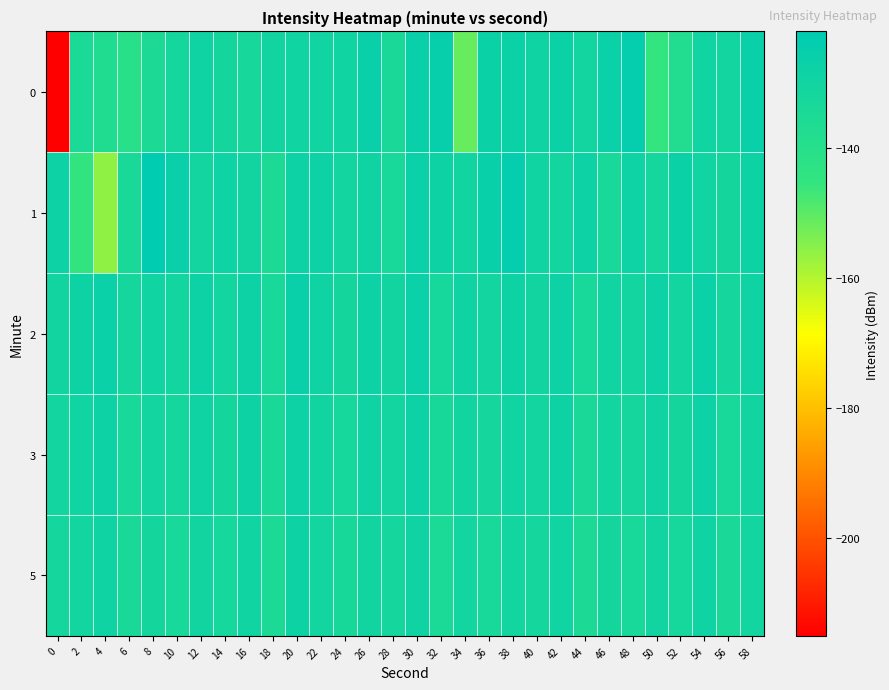

Reading left to right, list all the values displayed in this chart.

0: 0=-215.0	2=-134.4	4=-136.9	6=-140.6	8=-134.9	10=-132.1	12=-129.1	14=-131.7	16=-132.7	18=-130.0	20=-129.4	22=-129.5	24=-129.3	26=-126.5	28=-133.9	30=-126.4	32=-125.6	34=-151.2	36=-127.4	38=-127.2	40=-129.0	42=-127.4	44=-130.4	46=-126.9	48=-124.0	50=-145.3	52=-137.7	54=-129.3	56=-131.0	58=-126.4
1: 0=-127.5	2=-144.7	4=-155.8	6=-133.7	8=-122.3	10=-126.5	12=-130.6	14=-128.7	16=-130.2	18=-135.1	20=-128.0	22=-127.5	24=-131.0	26=-129.0	28=-133.0	30=-127.0	32=-128.5	34=-130.0	36=-126.0	38=-124.5	40=-129.5	42=-131.0	44=-127.8	46=-133.2	48=-128.9	50=-132.1	52=-127.3	54=-129.8	56=-131.5	58=-128.2
2: 0=-130.0	2=-128.5	4=-127.0	6=-132.0	8=-129.5	10=-131.0	12=-128.0	14=-130.5	16=-127.5	18=-133.0	20=-126.5	22=-129.0	24=-131.5	26=-128.0	28=-130.0	30=-127.0	32=-132.5	34=-129.0	36=-131.0	38=-128.5	40=-130.0	42=-127.5	44=-133.0	46=-129.5	48=-131.0	50=-128.0	52=-130.5	54=-127.0	56=-132.0	58=-129.0
3: 0=-131.0	2=-129.5	4=-128.0	6=-133.0	8=-130.5	10=-132.0	12=-129.0	14=-131.5	16=-128.5	18=-134.0	20=-127.5	22=-130.0	24=-132.5	26=-129.0	28=-131.0	30=-128.0	32=-133.5	34=-130.0	36=-132.0	38=-129.5	40=-131.0	42=-128.5	44=-134.0	46=-130.5	48=-132.0	50=-129.0	52=-131.5	54=-128.0	56=-133.0	58=-130.0
5: 0=-132.0	2=-130.5	4=-129.0	6=-134.0	8=-131.5	10=-133.0	12=-130.0	14=-132.5	16=-129.5	18=-135.0	20=-128.5	22=-131.0	24=-133.5	26=-130.0	28=-132.0	30=-129.0	32=-134.5	34=-131.0	36=-133.0	38=-130.5	40=-132.0	42=-129.5	44=-135.0	46=-131.5	48=-133.0	50=-130.0	52=-132.5	54=-129.0	56=-134.0	58=-131.0